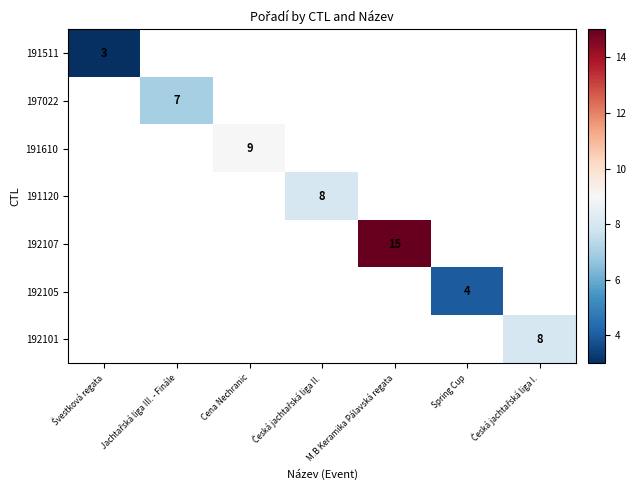

At how many categories does at least one series exceed 10?

1